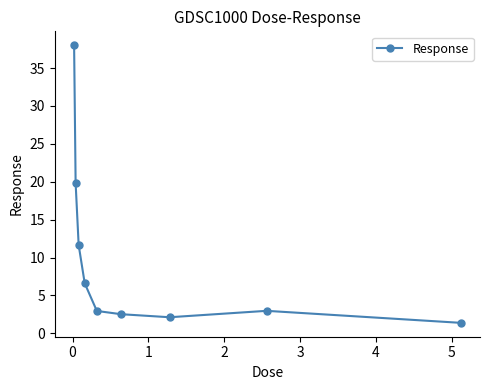

What is the smallest value displayed?

1.4